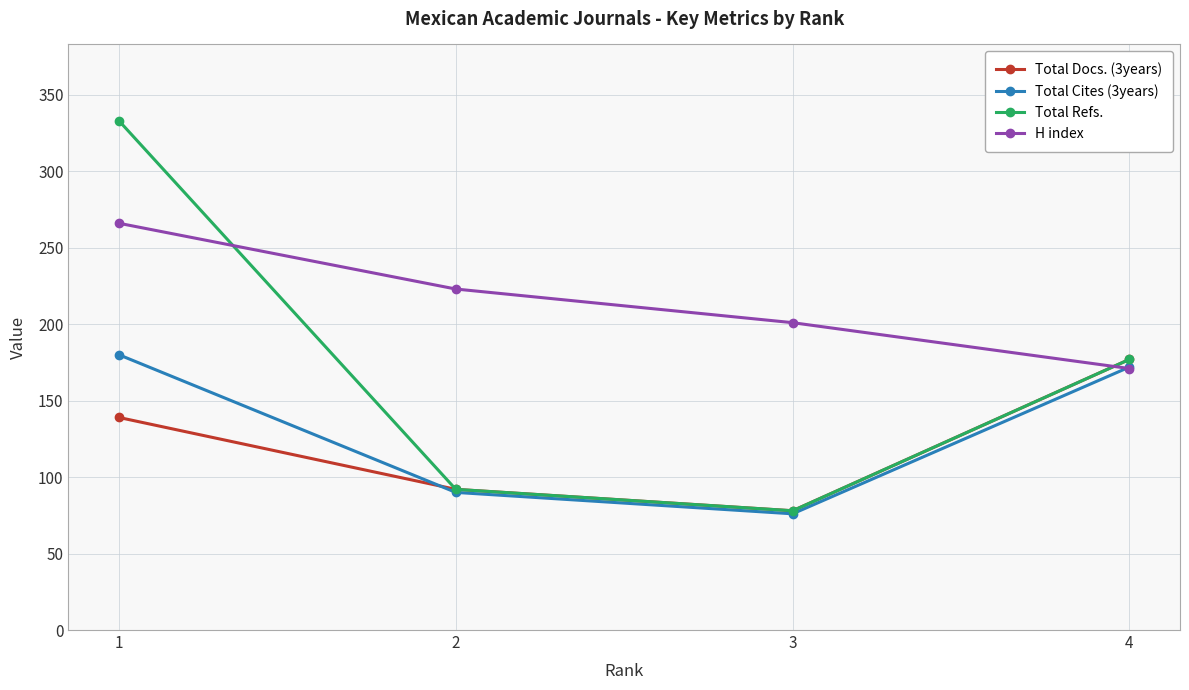

Is the value of H index at 3 greater than the value of Total Docs. (3years) at 3?

Yes